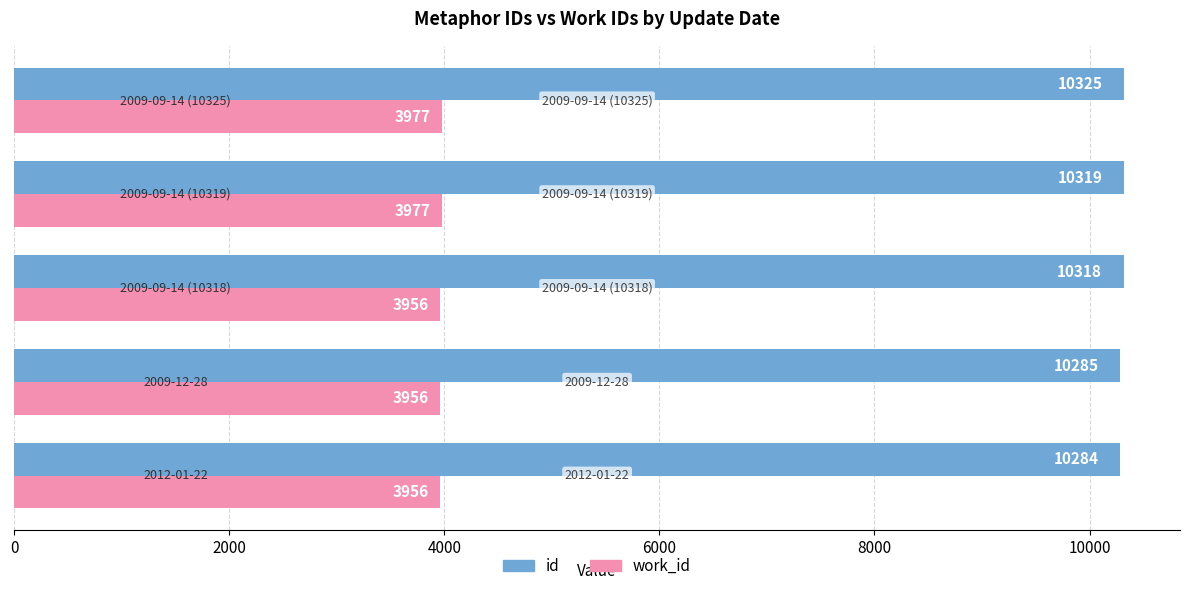

What is the difference between the maximum and minimum values in the id series?

41